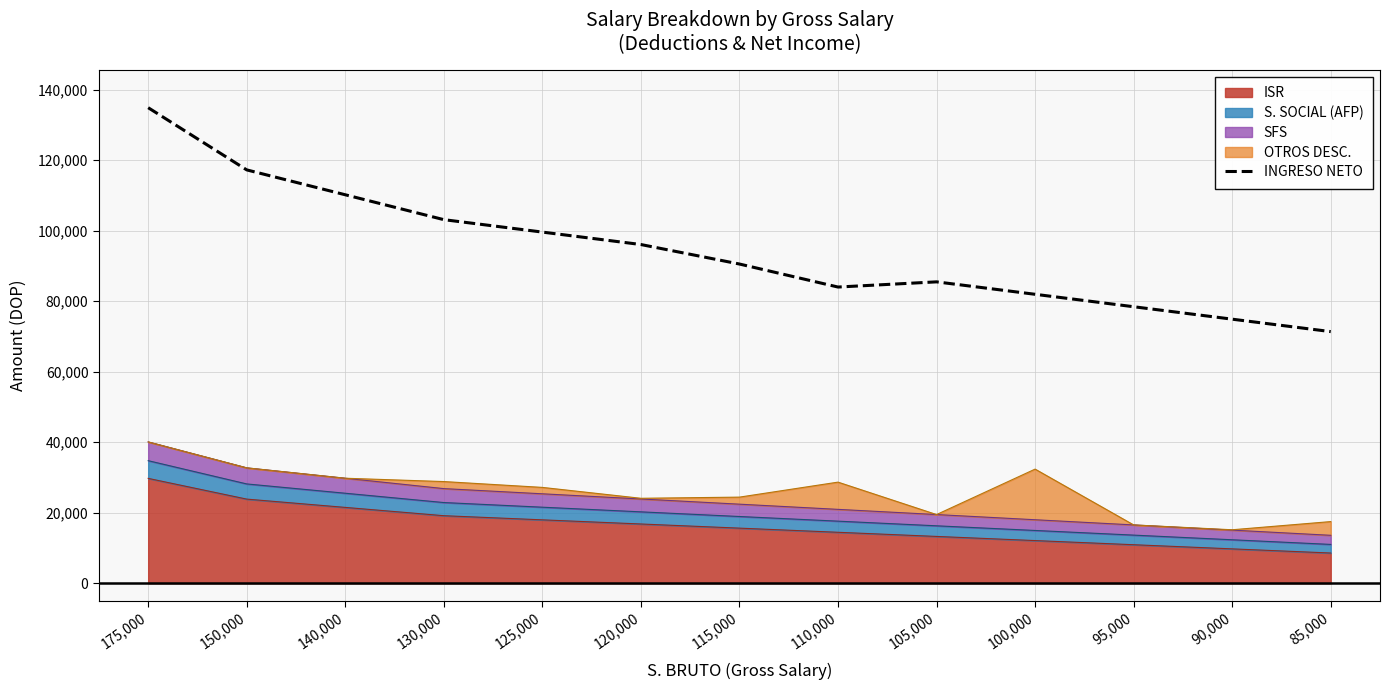

Reading left to right, transcribe all the data shown in this chart.

175,000=134885.2	150,000=117243.3	140,000=110186.6	130,000=103129.8	125,000=99601.4	120,000=96073.1	115,000=90544.7	110,000=84016.3	105,000=85487.9	100,000=81959.6	95,000=78431.2	90,000=74902.8	85,000=71374.4